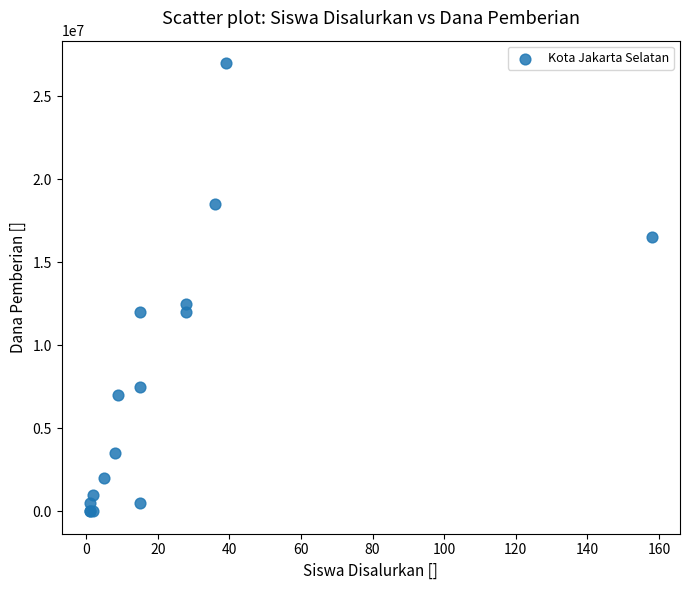

What Y value in the scatter plot is closest to 13500000?

12500000